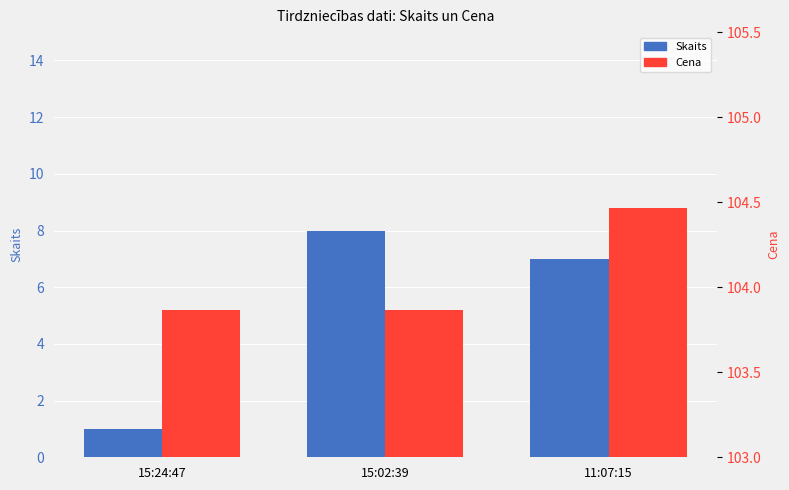

What is the total value across all series at 11:07:15?

111.5